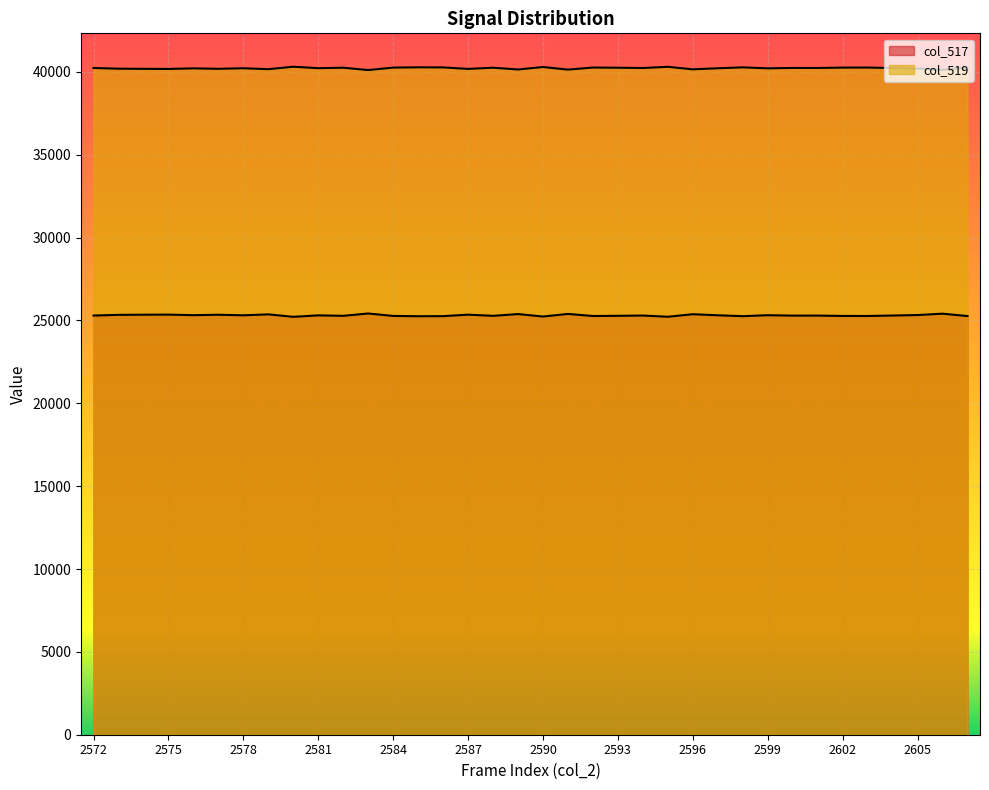

In col_517, how many points are higher than both neighbors (excluding endpoints)?

13